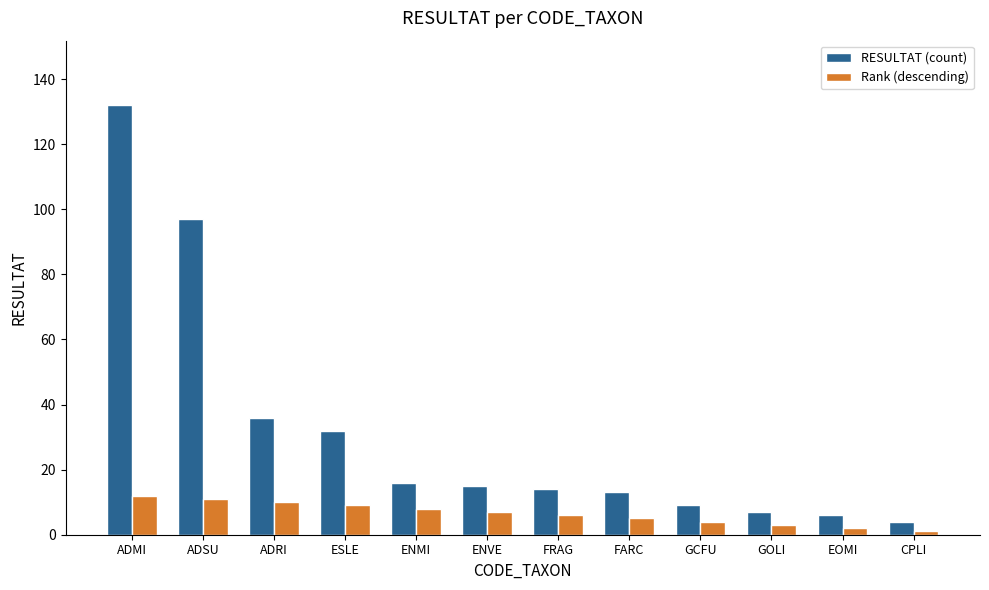

What is the greatest value displayed?

132